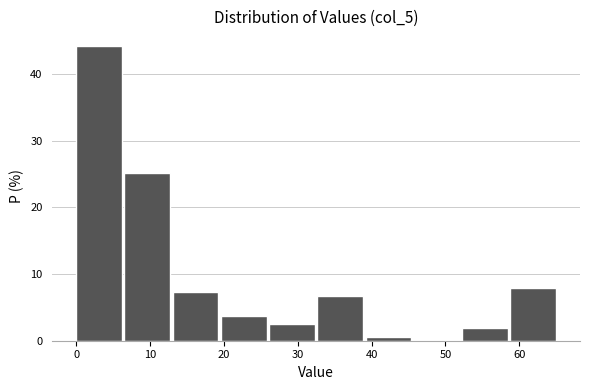

Reading left to right, transcribe this chart: for each bar, give the range it covers on the x-axis and its height. Neither the bar edges nor the heights are printed on the chart, so give them approximately, as read against the axes.

0 to 7: 44
7 to 13: 25
13 to 20: 7
20 to 26: 4
26 to 33: 2
33 to 39: 7
39 to 46: under 1
46 to 52: 0
52 to 59: 2
59 to 65: 8